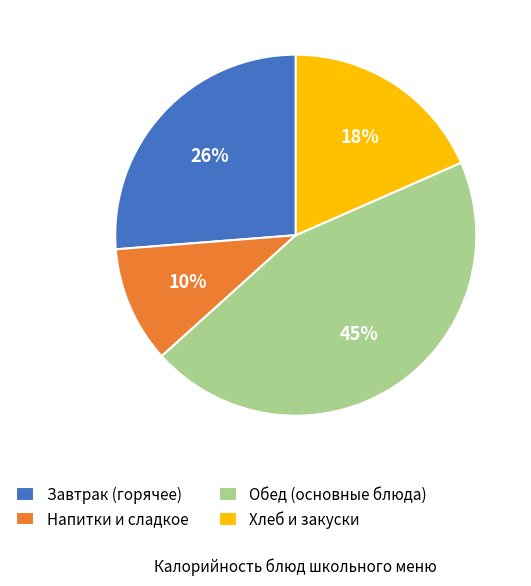

Is there a majority slice in this chart?

No